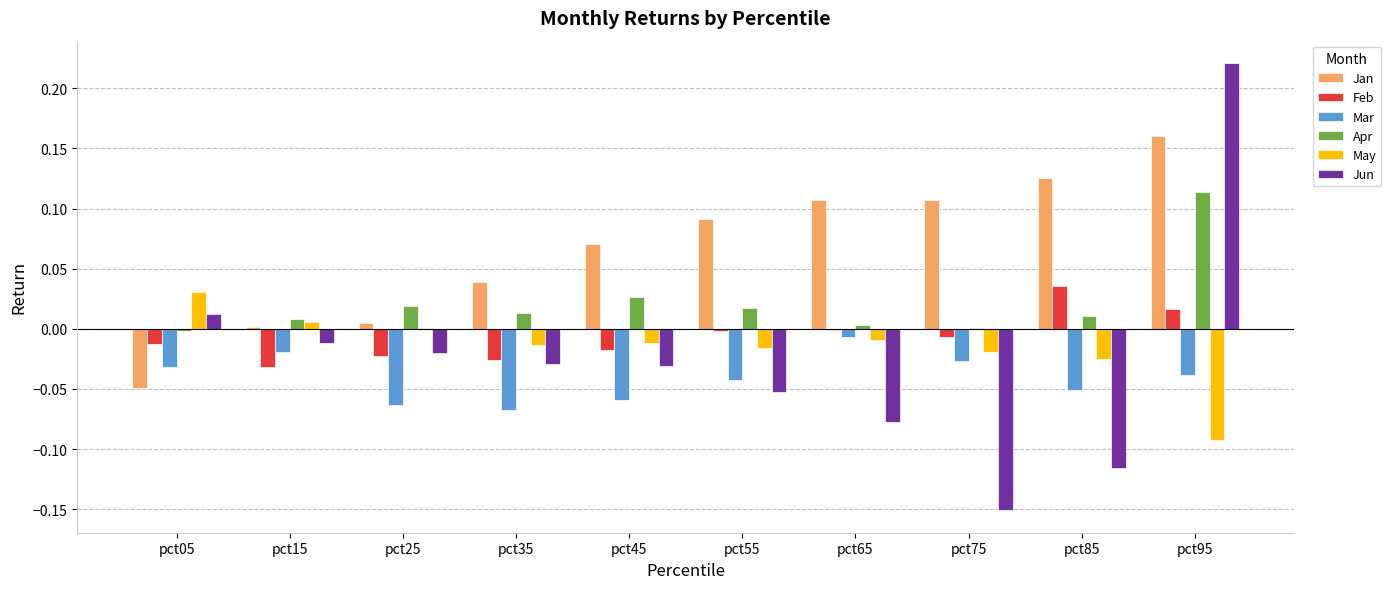

At which category does the chart reach its peak across all series?

pct95